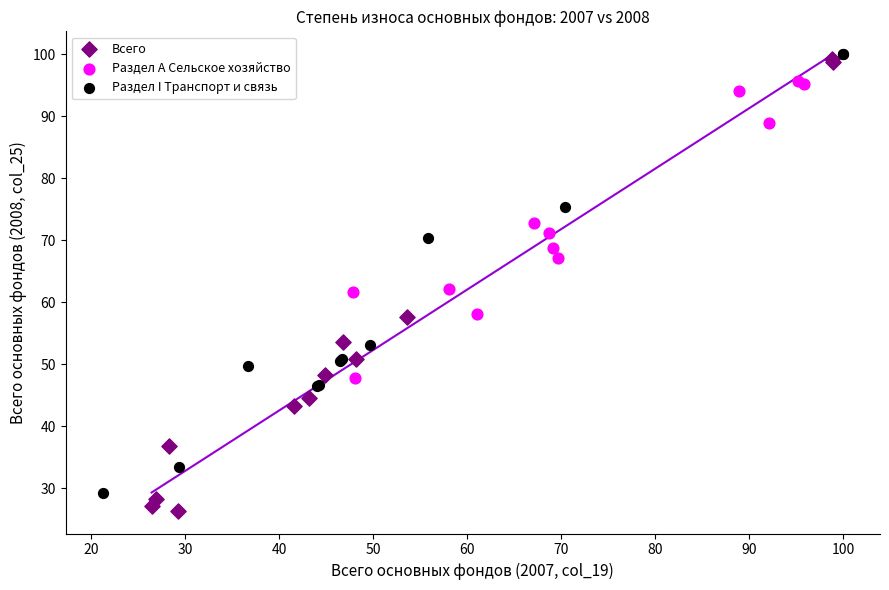

Which series contains the lowest Y value?

Всего